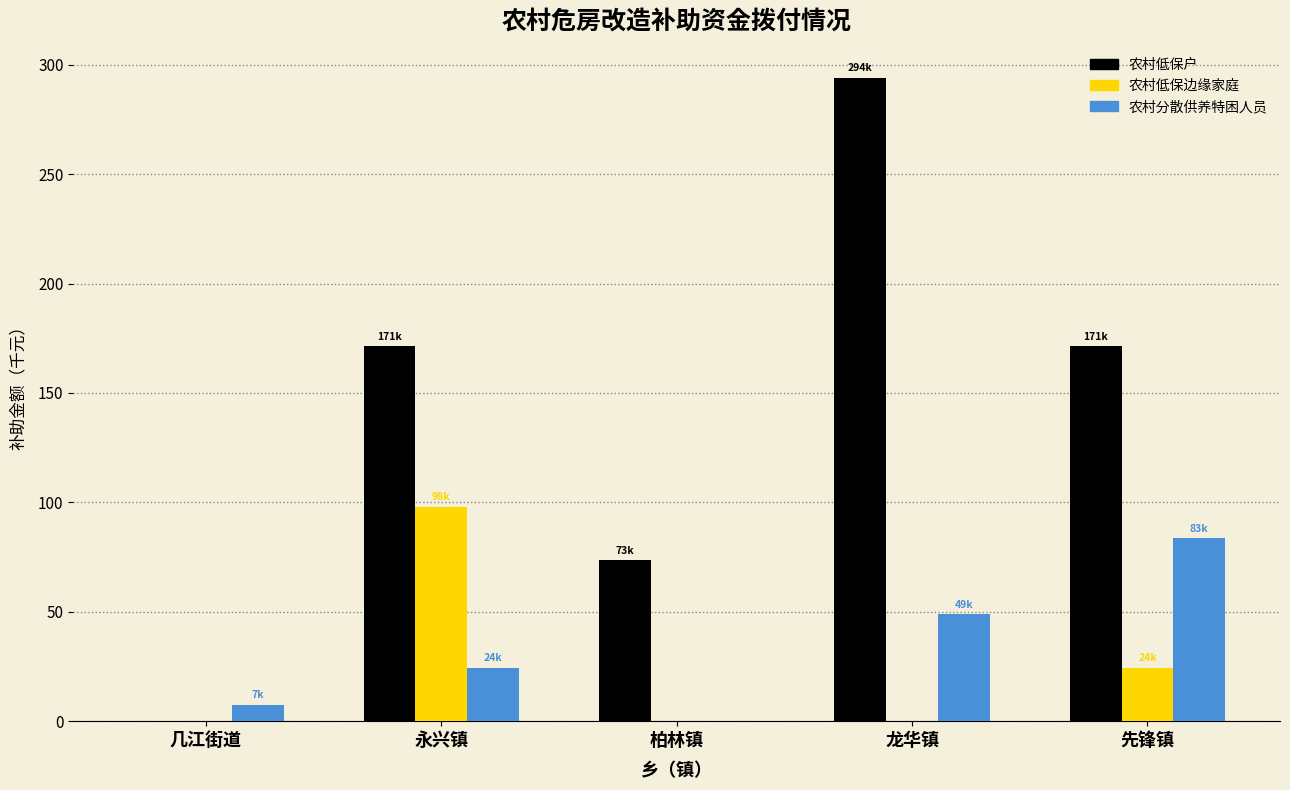

At which category is the sum across all series the highest?

龙华镇